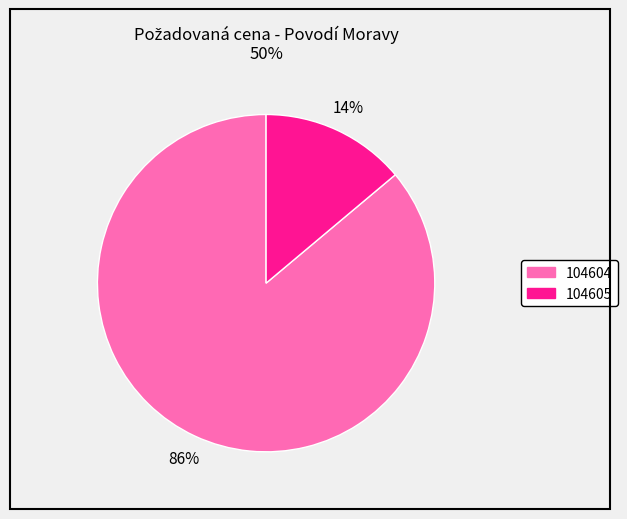

Combined, do 104604 and 104605 account for over 50%?

Yes